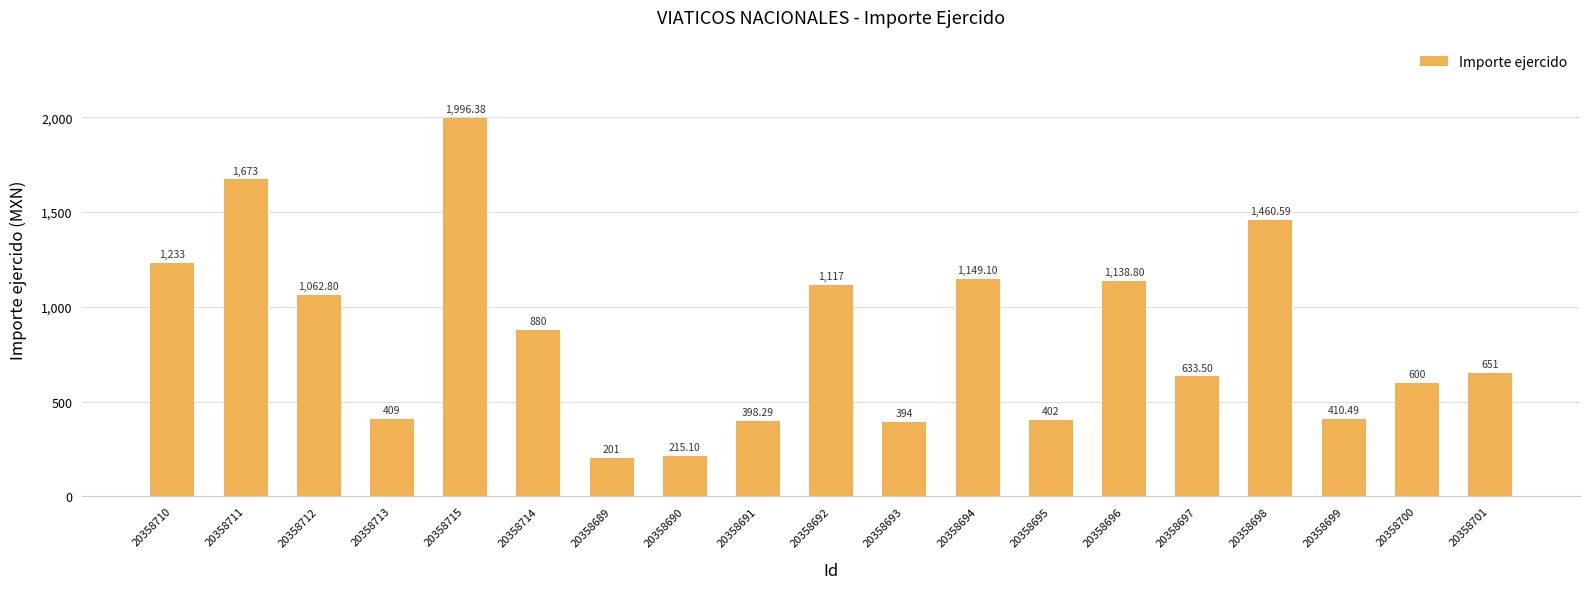

What is the change in value from 20358715 to 20358698?

-535.8